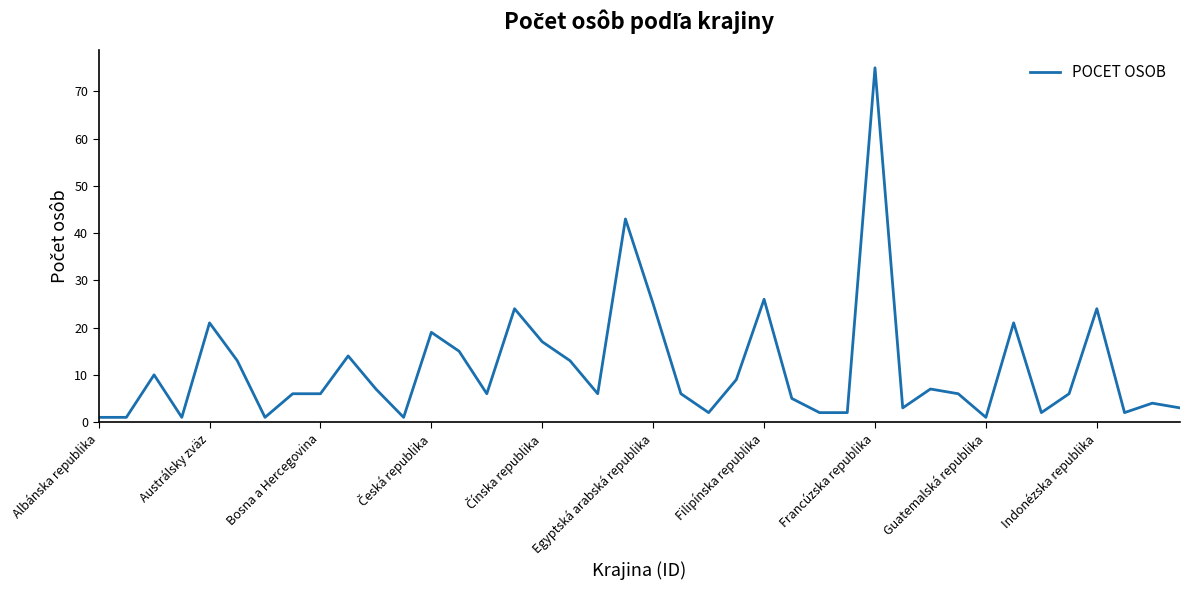

What is the difference between the maximum and minimum values?

74